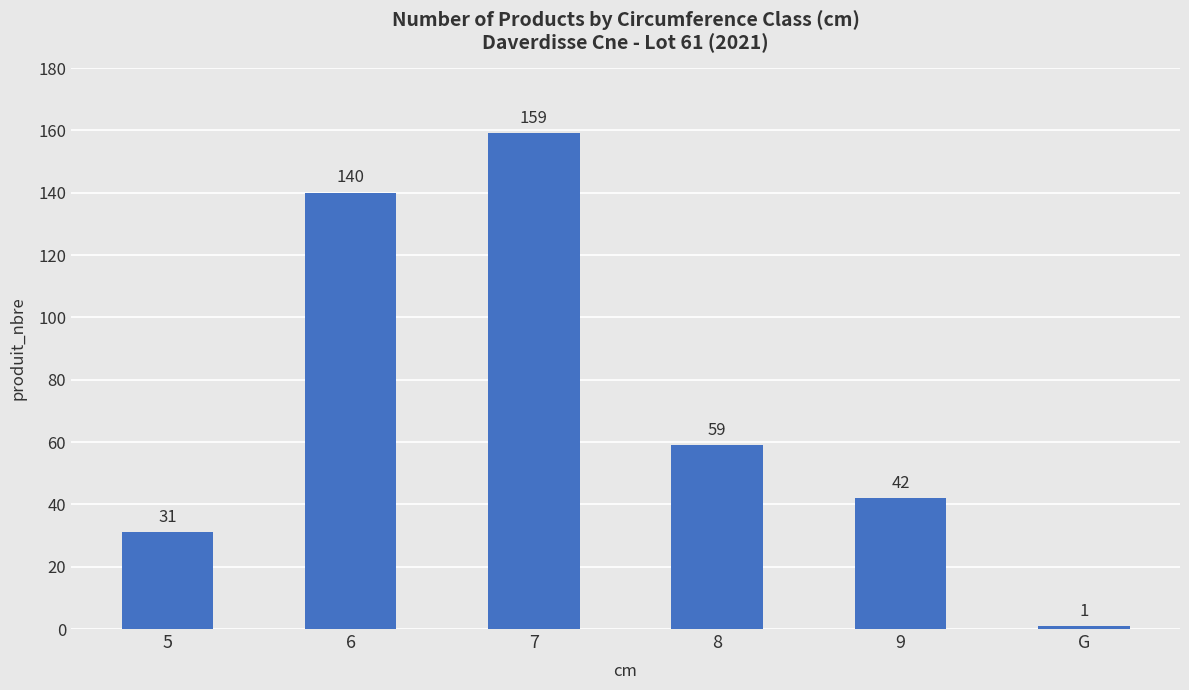

The value at 6 is 140. True or false?

True